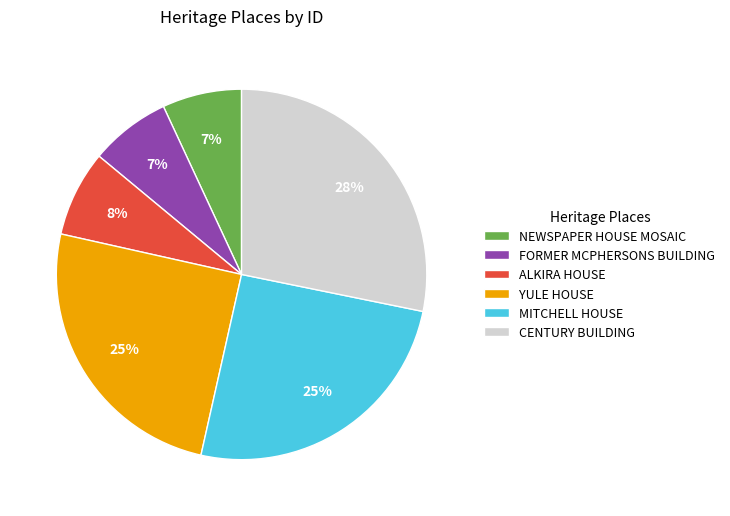

What percentage is the MITCHELL HOUSE slice, to the nearest percent?

25%